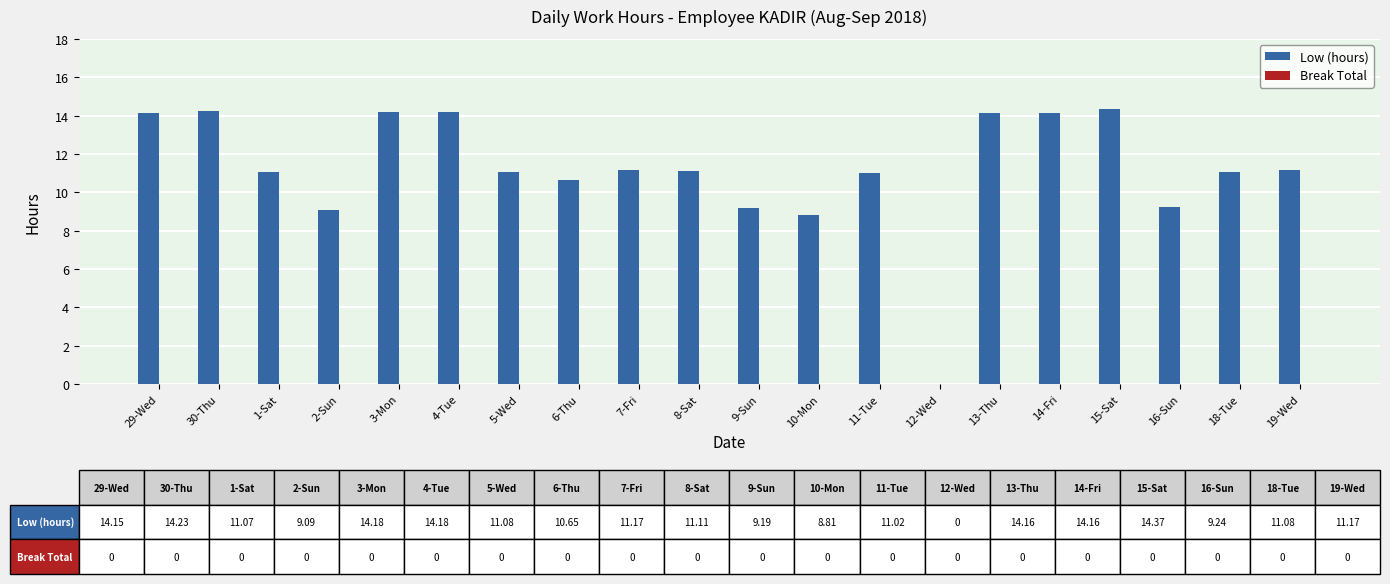

What is the maximum value shown in the chart?

14.4